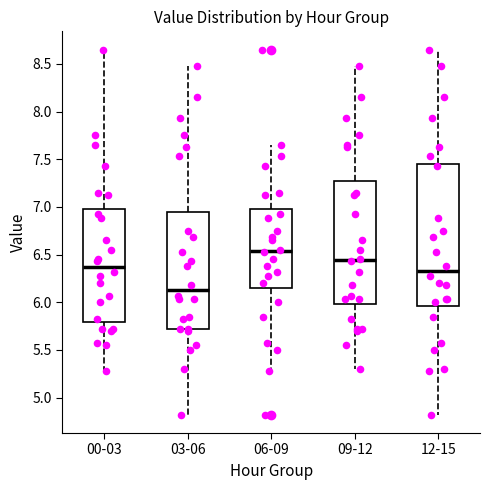

Which box has the lowest median line?

03-06